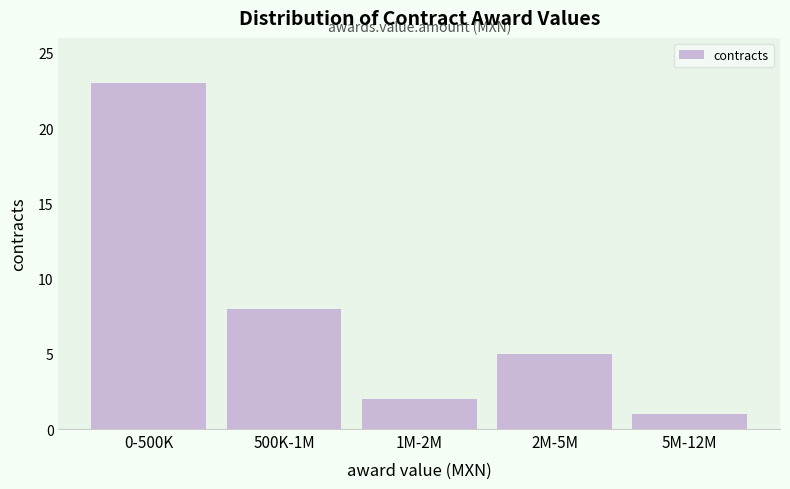

Reading left to right, extract all data points from this chart.

23	8	2	5	1